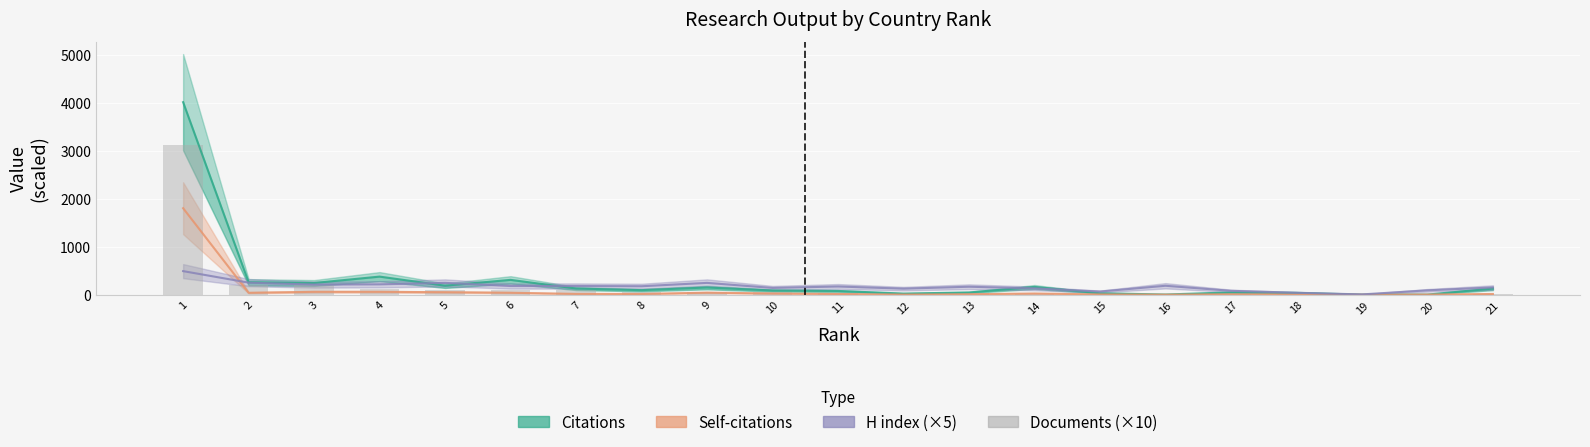

What is the approximate value of Documents (×10) at 10?

50